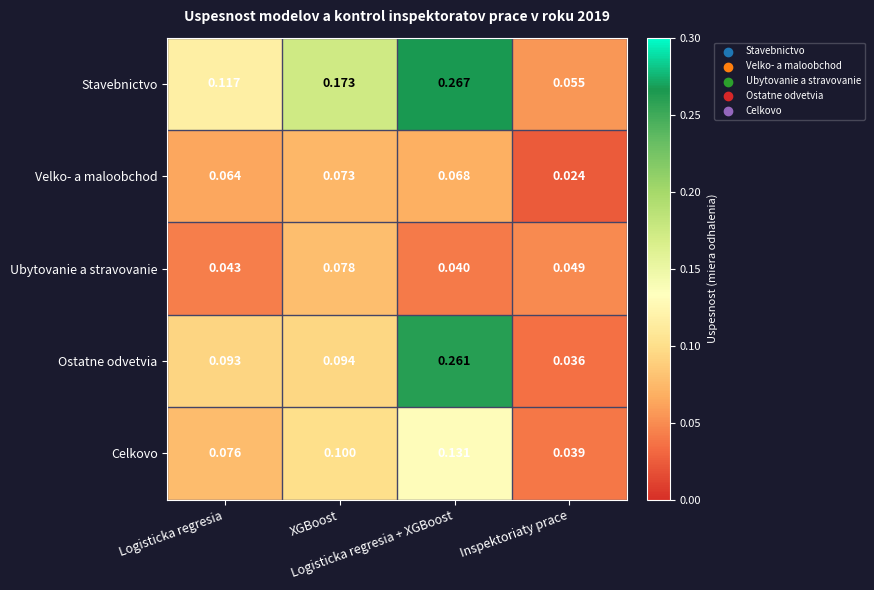

Which series changed the most between Logisticka regresia + XGBoost and Inspektoriaty prace?

Ostatne odvetvia